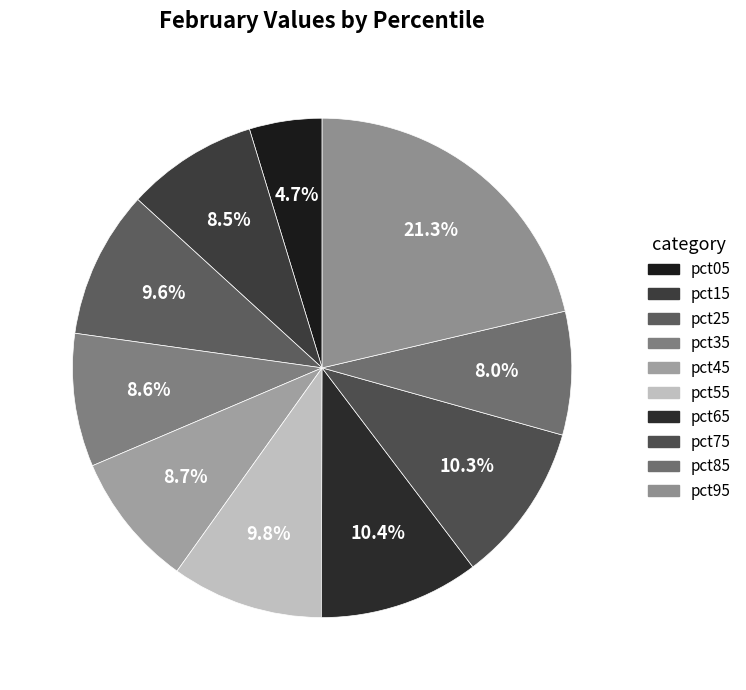

How many slices are in this pie chart?

10